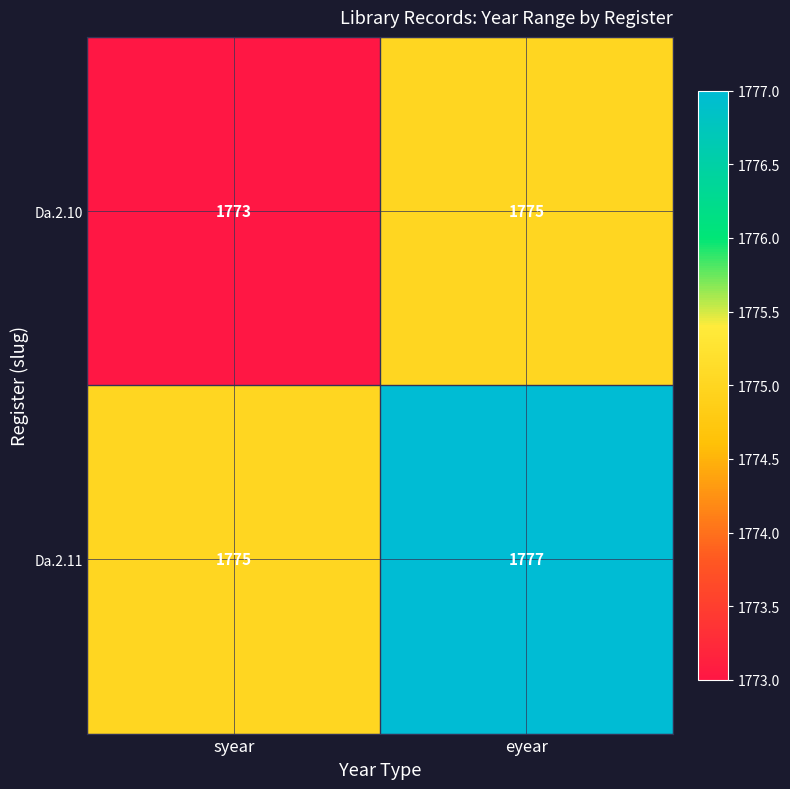

Reading left to right, list all the values displayed in this chart.

Da.2.10: syear=1773	eyear=1775
Da.2.11: syear=1775	eyear=1777